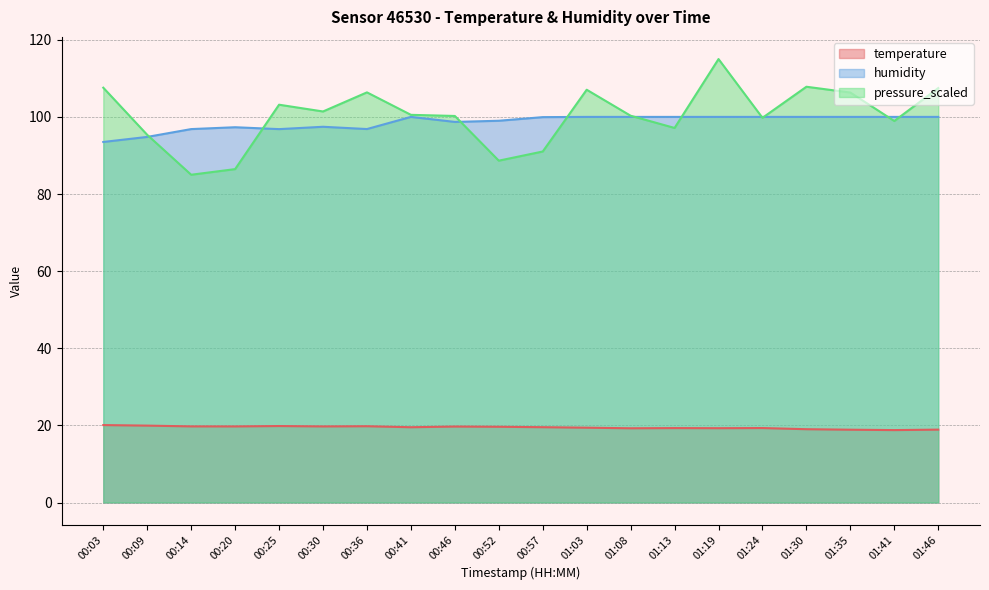

How many data points does each series have?

20